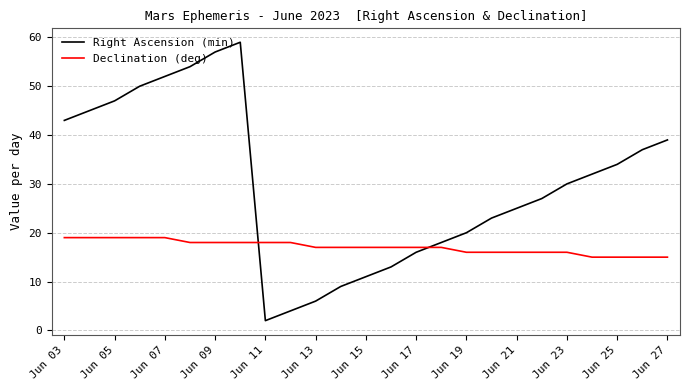

After their last crossing, which series has the higher values: Declination (deg) or Right Ascension (min)?

Right Ascension (min)